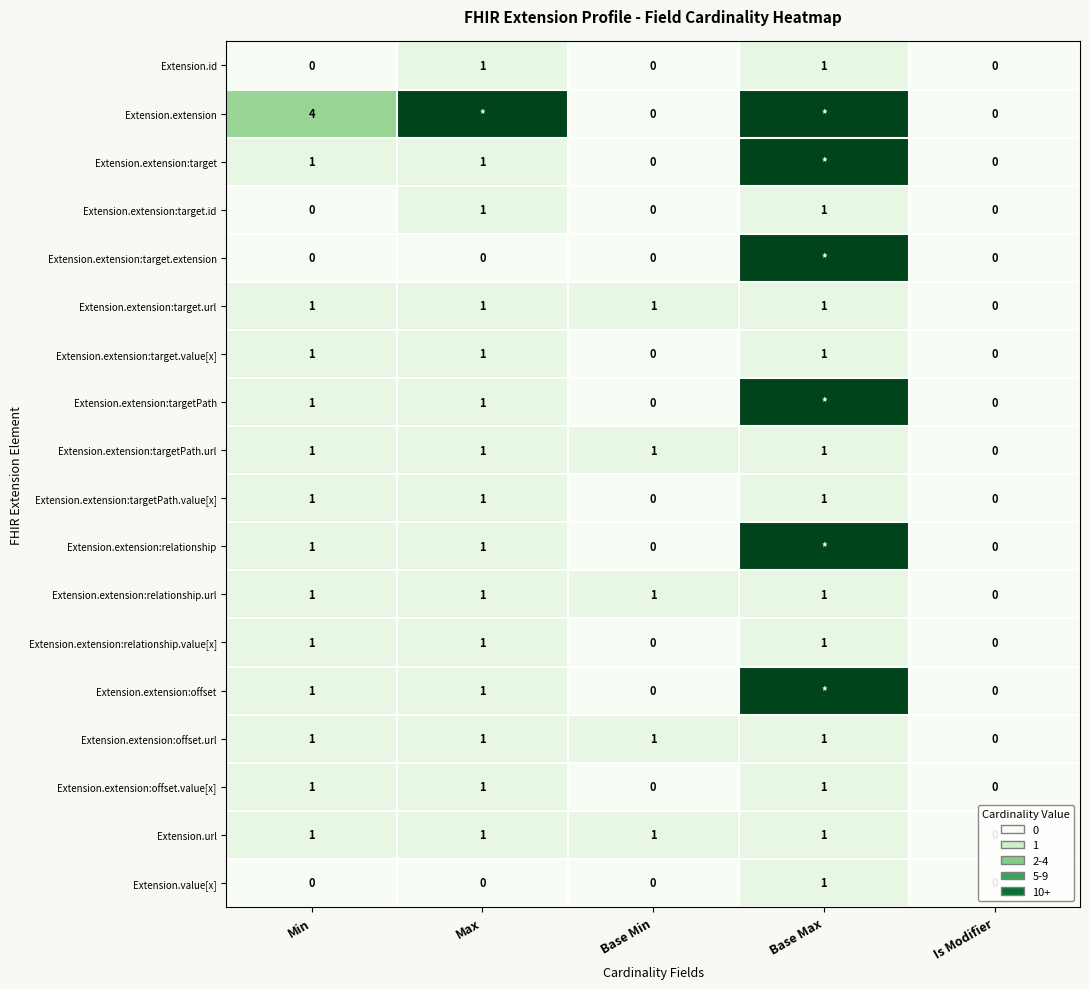

How many series are shown in this chart?

18